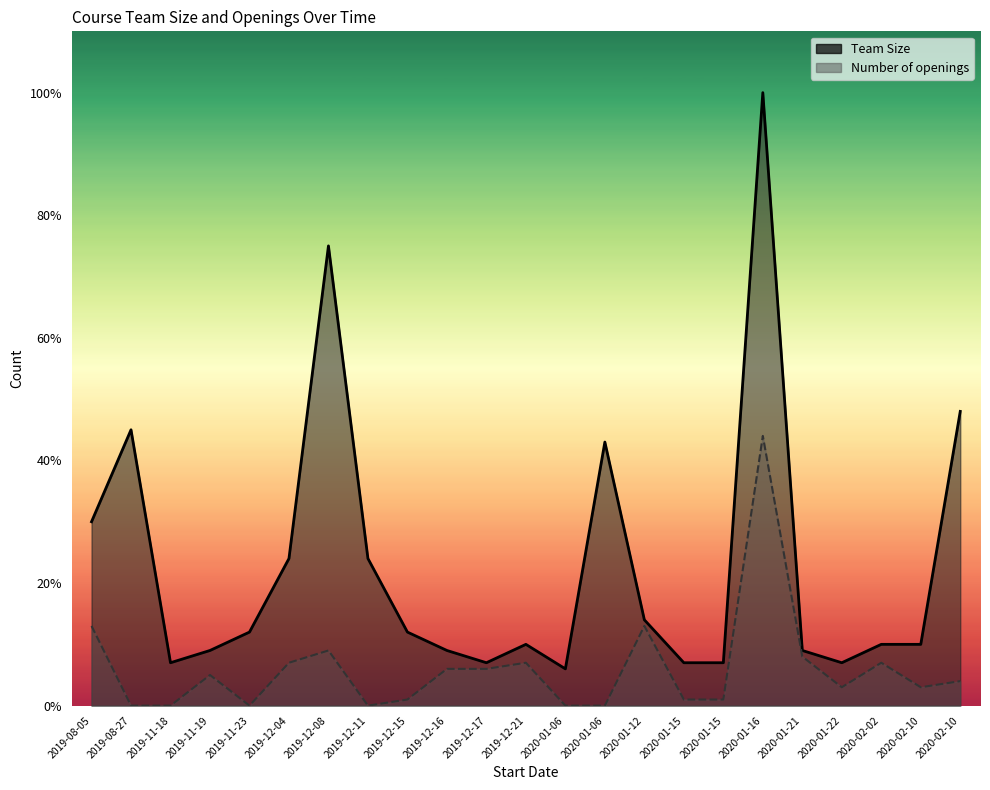

List the labels in order of Number of openings value, largest first.

2020-01-16, 2019-08-05, 2020-01-12, 2019-12-08, 2020-01-21, 2019-12-04, 2019-12-21, 2020-02-02, 2019-12-16, 2019-12-17, 2019-11-19, 2020-02-10, 2020-01-22, 2020-02-10, 2019-12-15, 2020-01-15, 2020-01-15, 2019-08-27, 2019-11-18, 2019-11-23, 2019-12-11, 2020-01-06, 2020-01-06